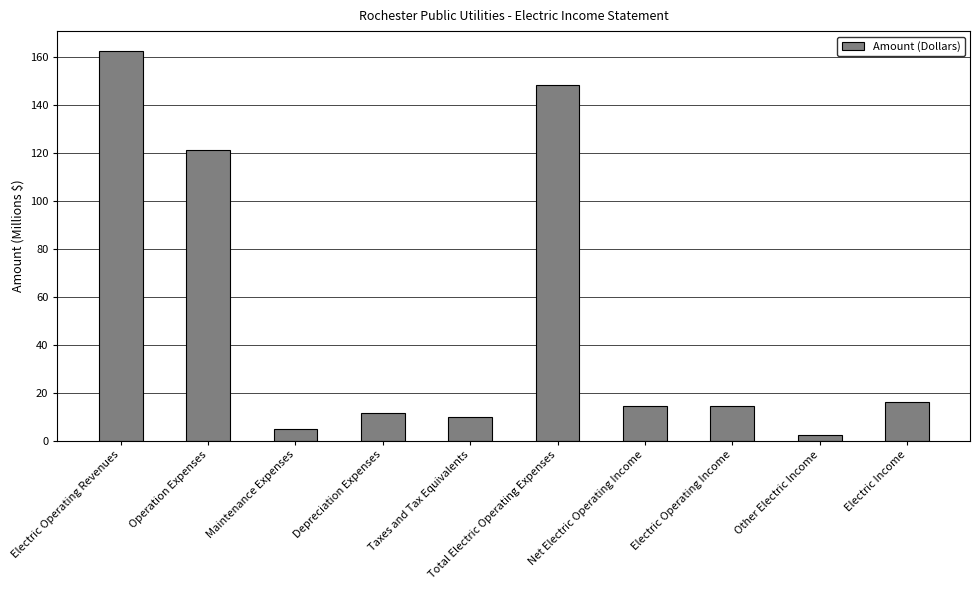

What is the average value?

50.6